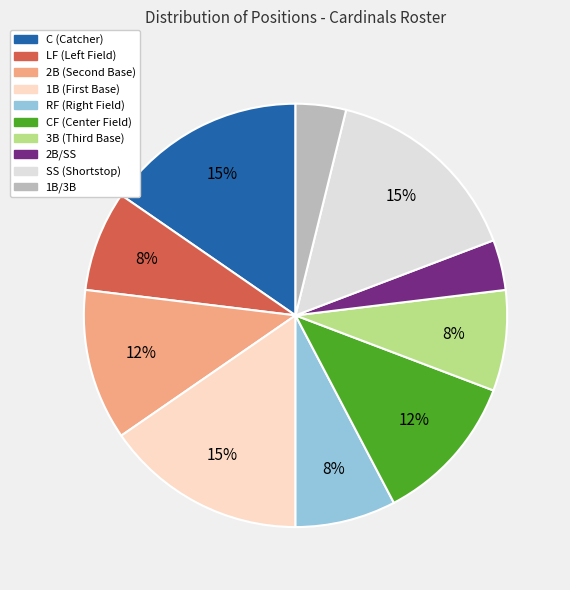

Count the number of slices in the pie.

10